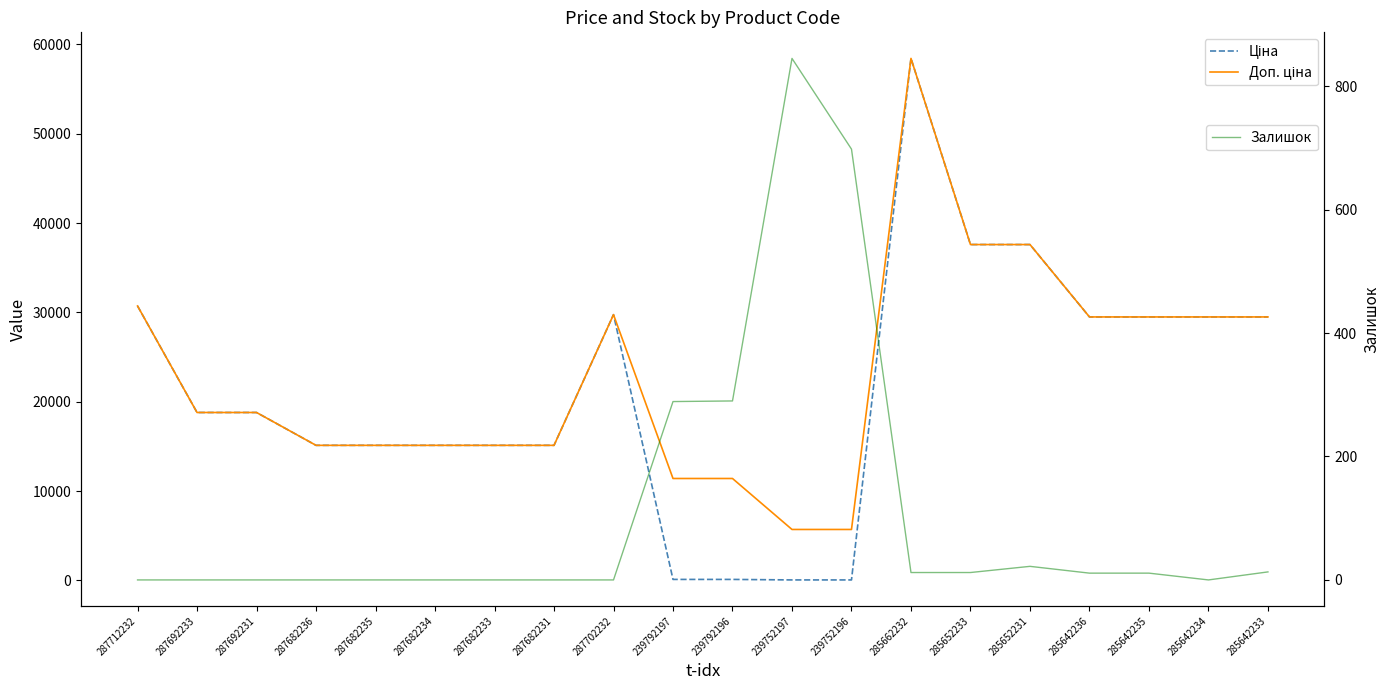

Between 285642234 and 239792197, which is larger?

285642234